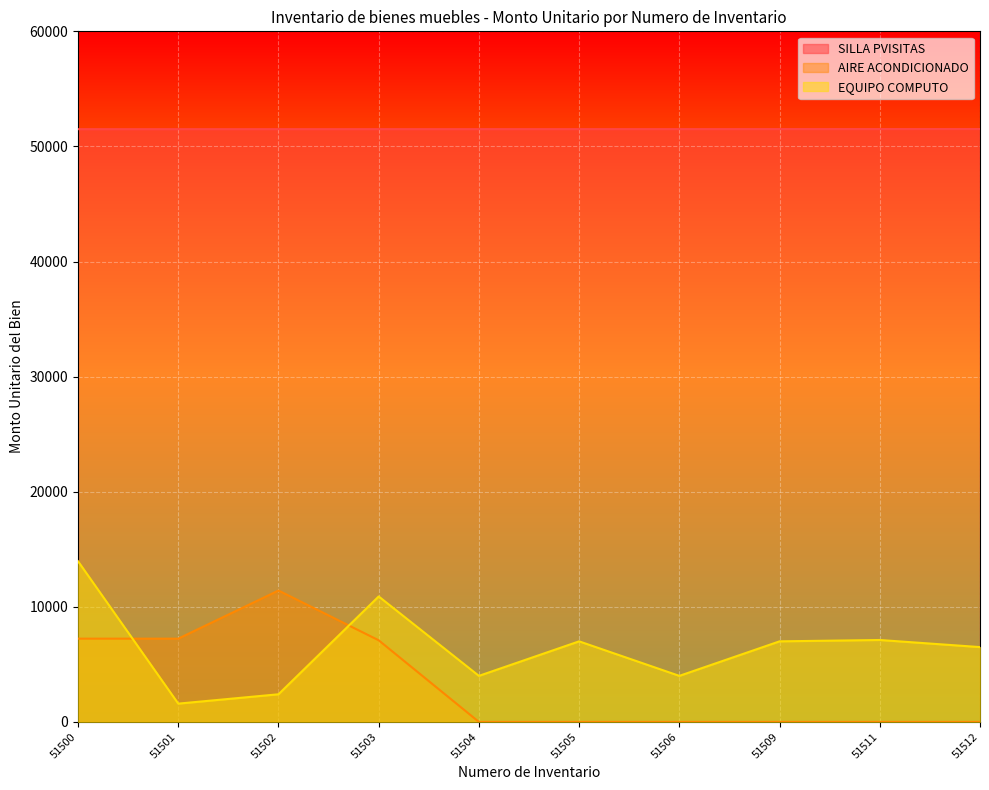

Reading left to right, transcribe all the data shown in this chart.

SILLA PVISITAS: 51500=51500.0	51501=51501.0	51502=51502.0	51503=51503.0	51504=51504.0	51505=51505.0	51506=51506.0	51509=51509.0	51511=51511.0	51512=51512.0
AIRE ACONDICIONADO: 51500=7233.0	51501=7233.0	51502=11414.7	51503=7091.4	51504=0.0	51505=0.0	51506=0.0	51509=0.0	51511=0.0	51512=0.0
EQUIPO COMPUTO: 51500=13957.8	51501=1588.1	51502=2399.9	51503=10900.0	51504=4000.0	51505=7000.0	51506=4000.0	51509=7000.0	51511=7117.0	51512=6500.0